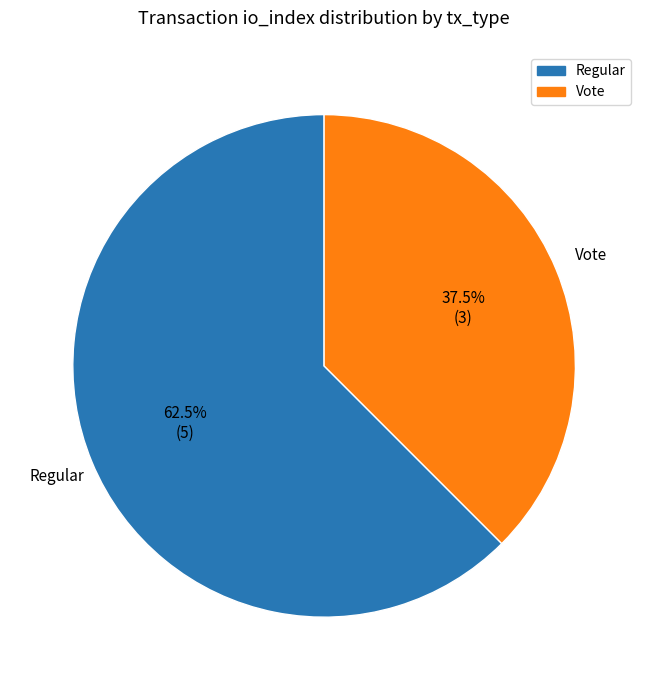

To the nearest percent, what is the difference between the Regular and Vote slice percentages?

25%